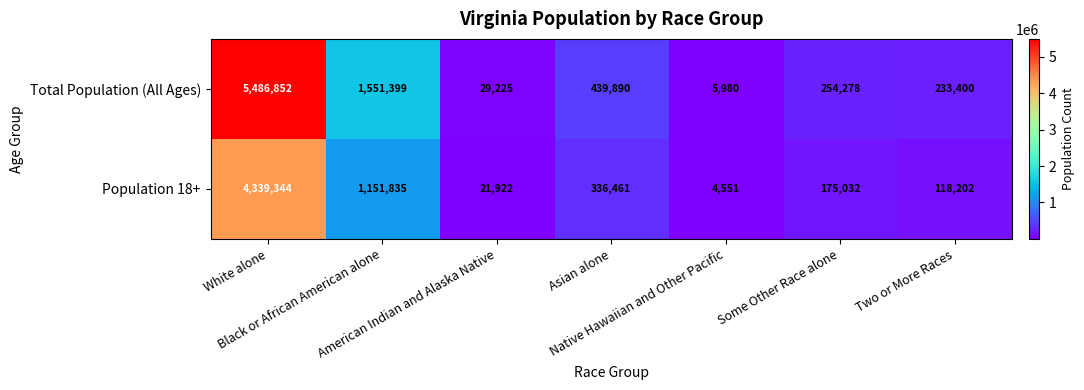

How many categories are shown in the chart?

7